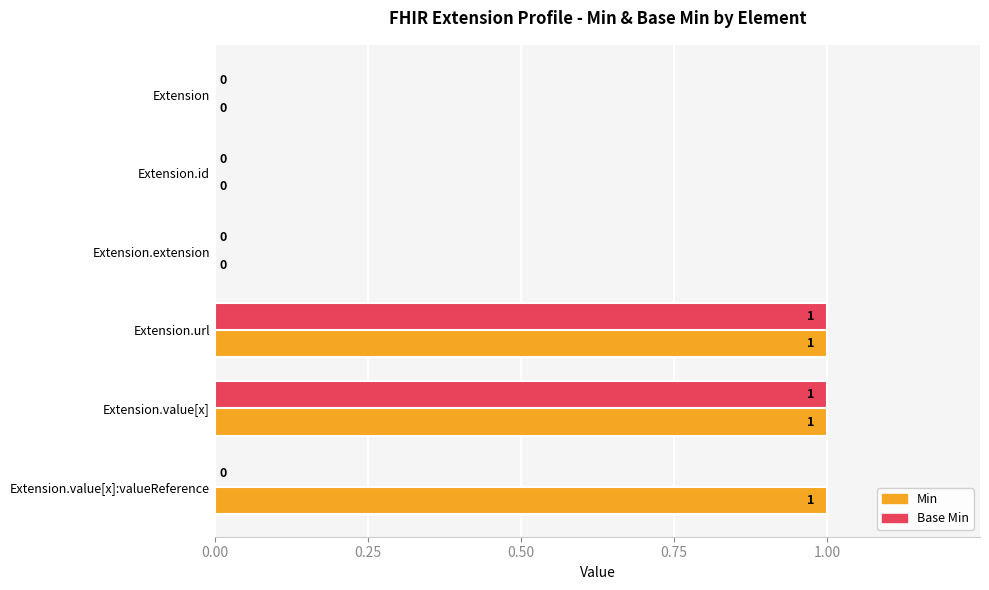

What are all the series names shown in the legend?

Min, Base Min